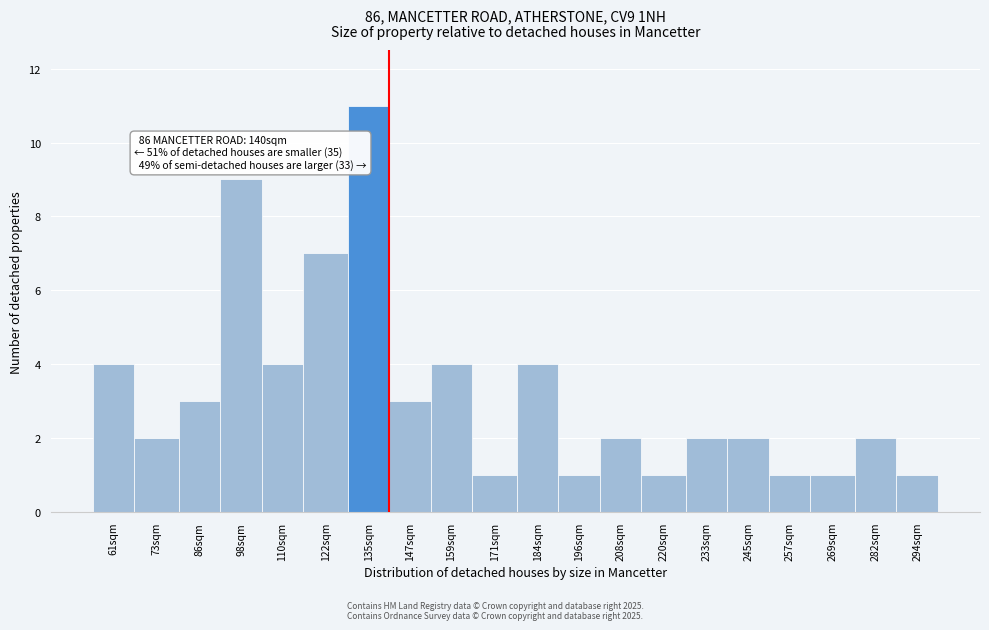

Reading right to left, transcribe all the data shown in this chart.

1	2	1	1	2	2	1	2	1	4	1	4	3	11	7	4	9	3	2	4